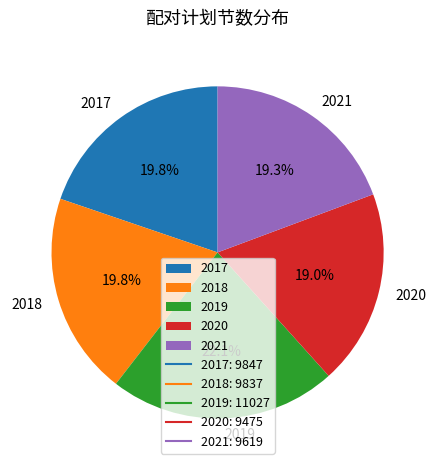

What is the ratio of the value at 2021 to the value at 2017?

1.0